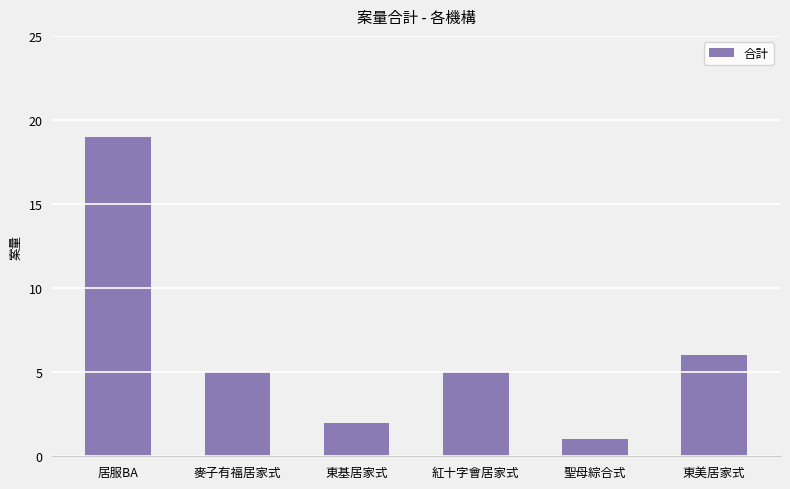

How many bars are there in total?

6